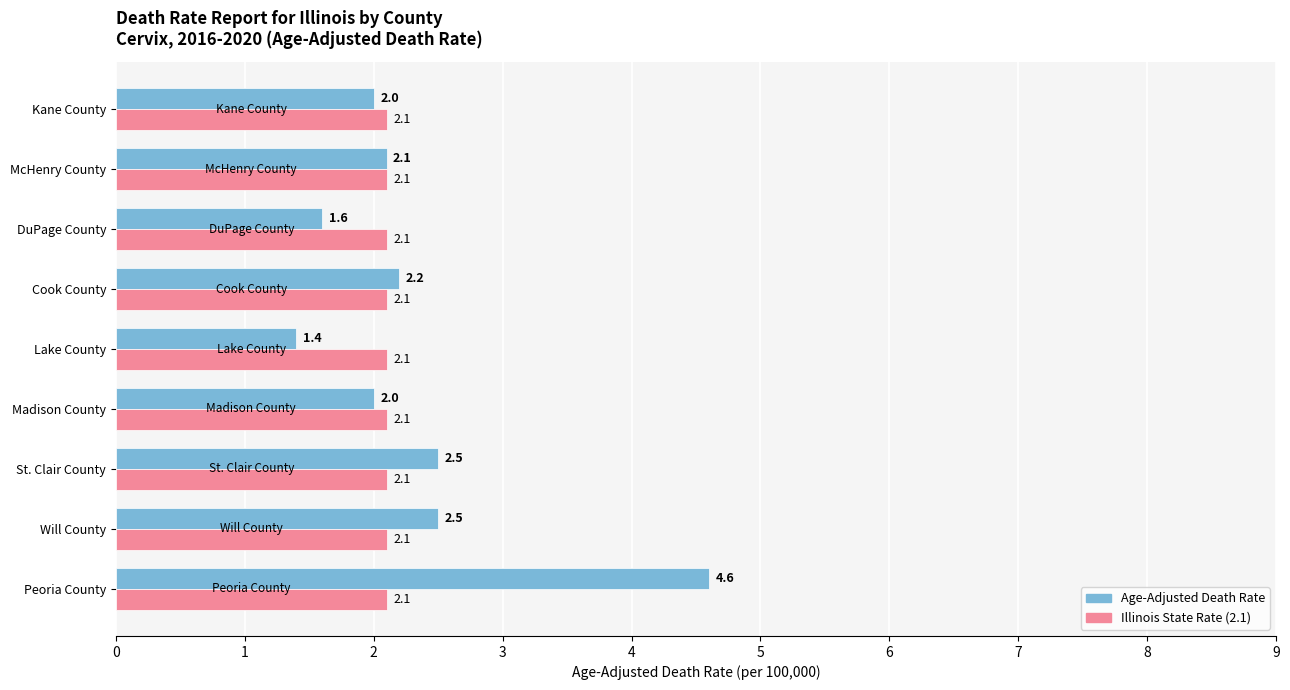

What is the total value across all series at Lake County?

3.5